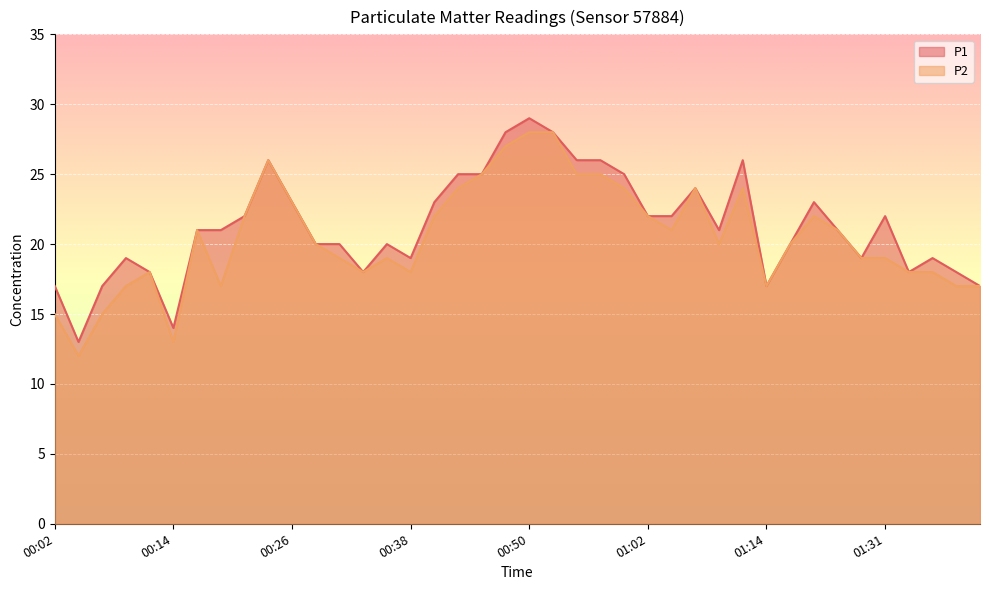

What is the maximum value shown in the chart?

29